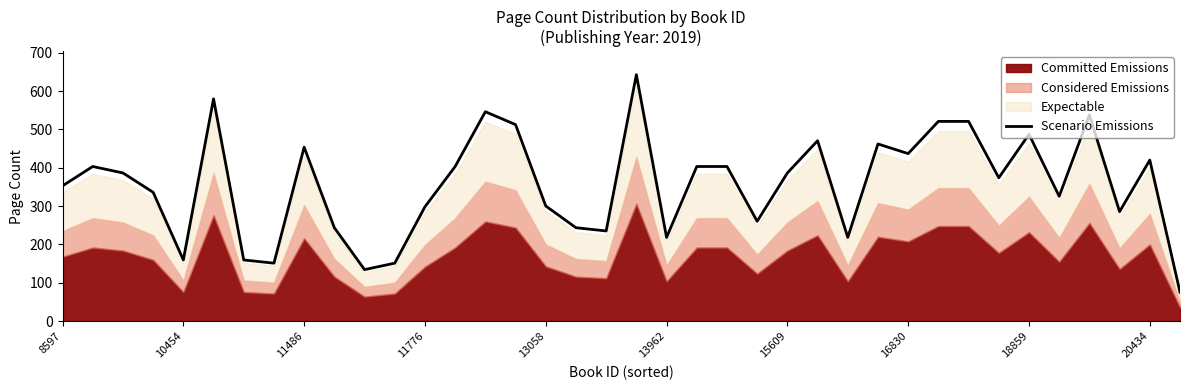

What is the change in value from 13 to 27?

+58.8